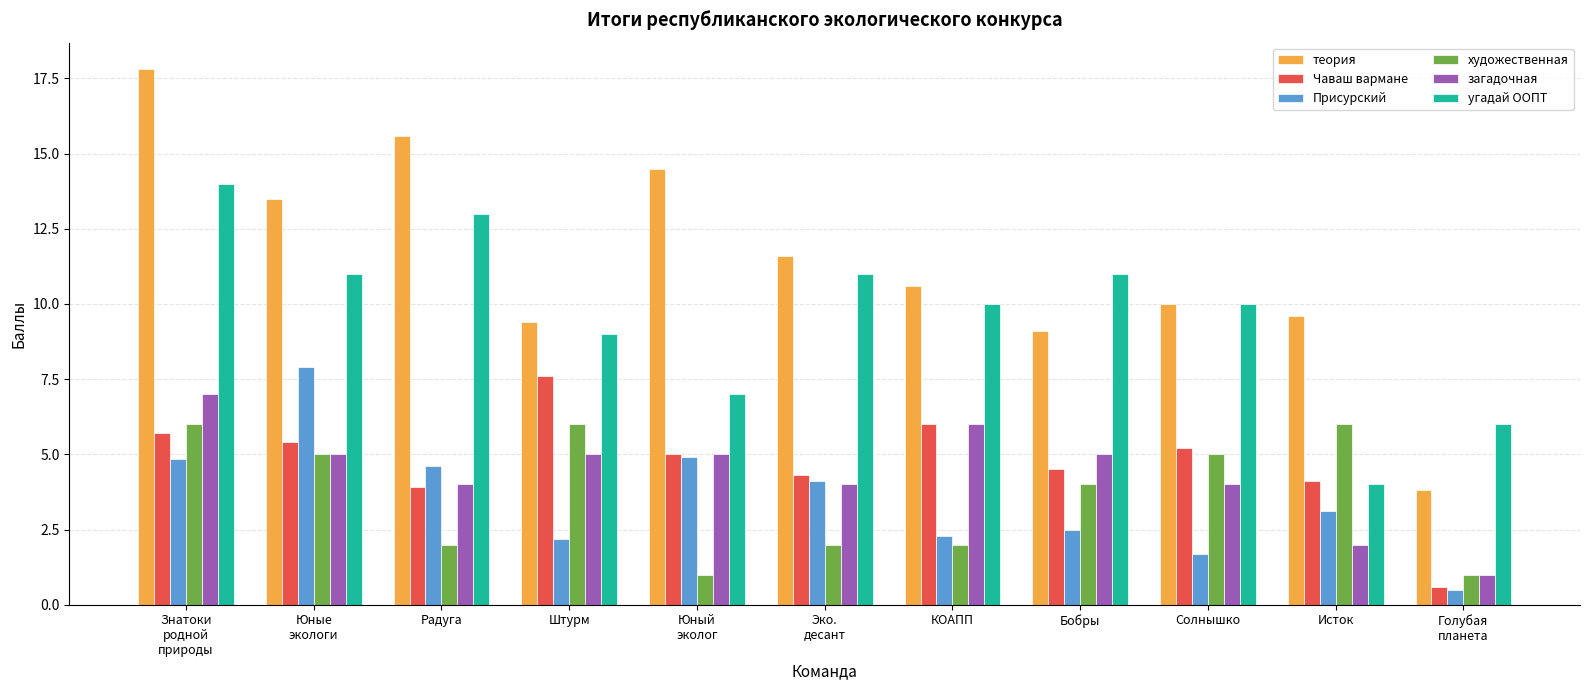

What value does the Присурский series have at Юный
эколог?

4.9